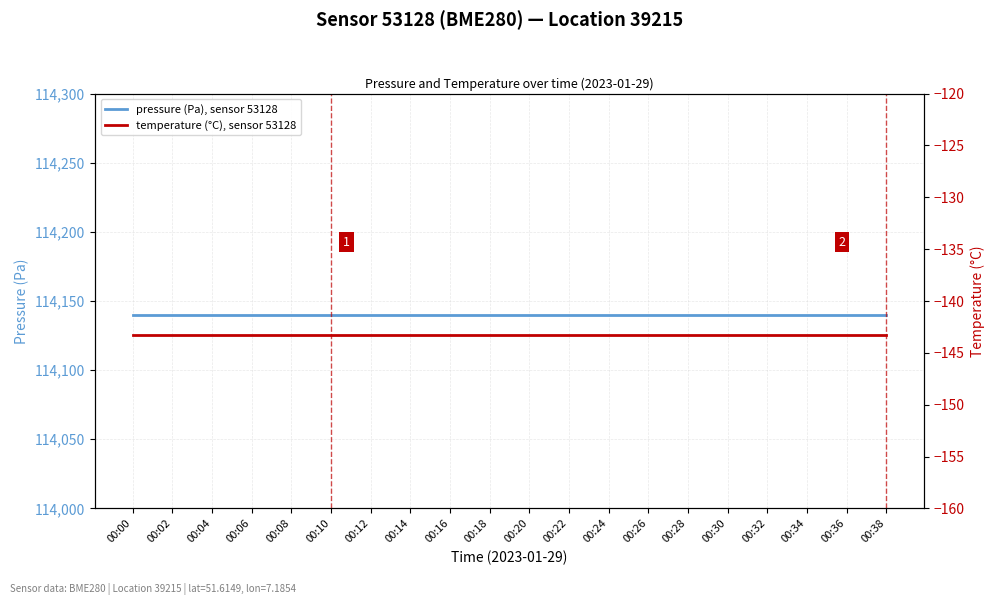

What is the average value of the temperature (°C), sensor 53128 series?

-143.3